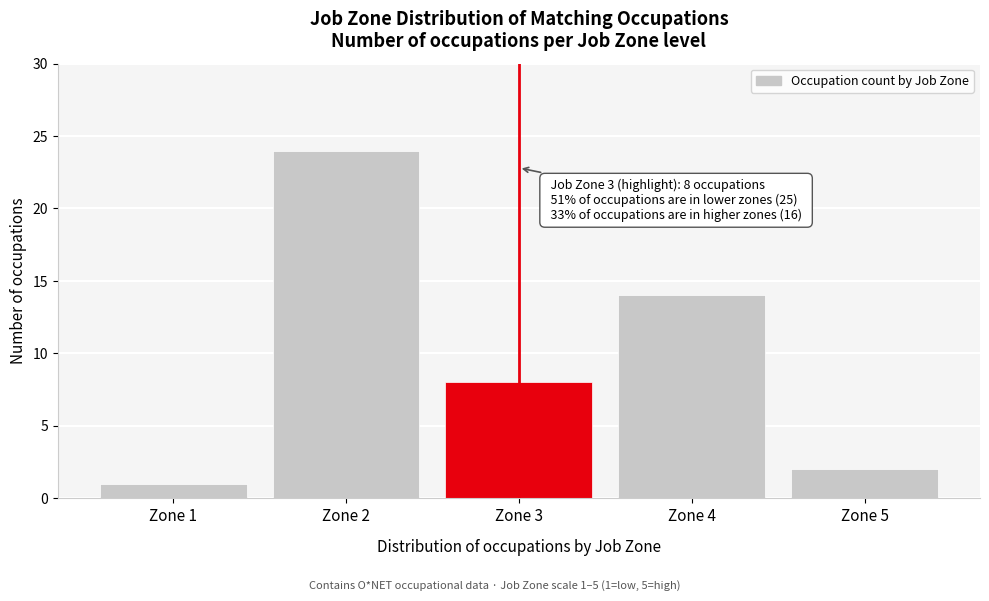

Reading left to right, transcribe all the data shown in this chart.

Zone 1=1	Zone 2=24	Zone 3=8	Zone 4=14	Zone 5=2